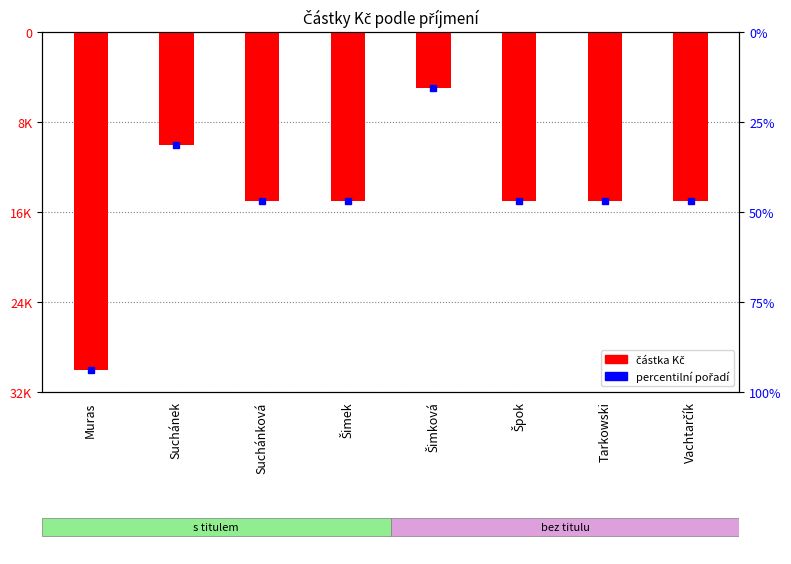

Approximately how many times larger is the value at Špok compared to Šimek?

1.0